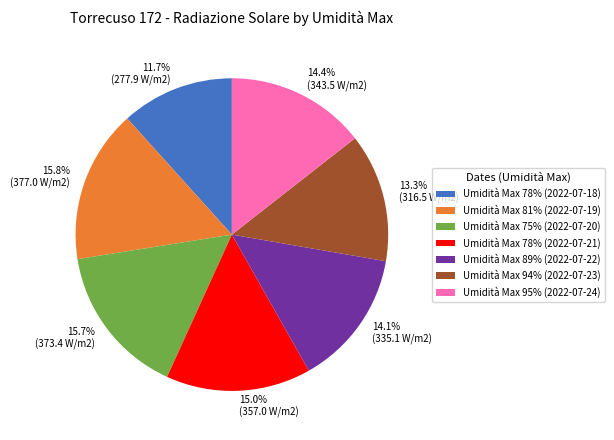

Does any single category account for the majority?

No